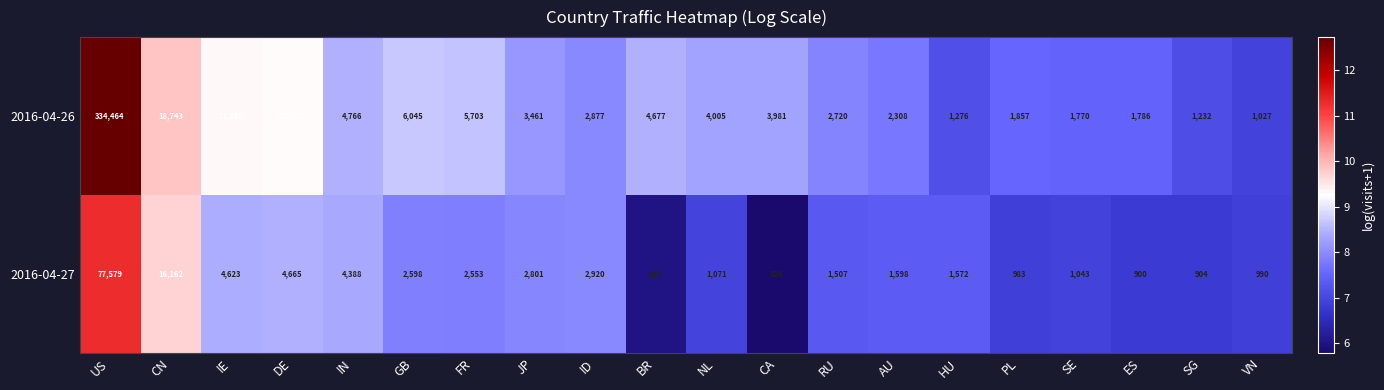

What is the maximum value shown in the chart?

334464